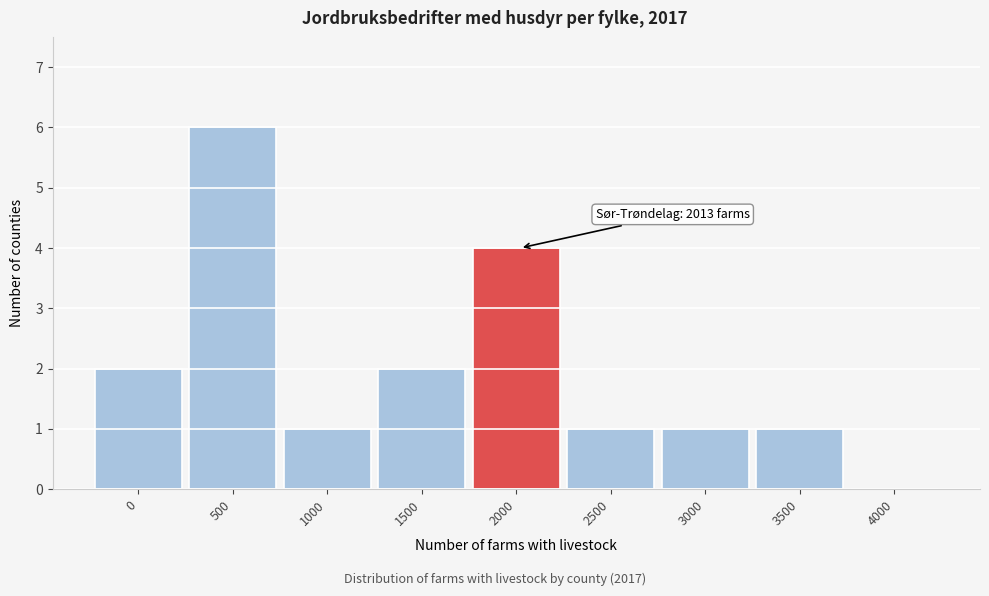

Reading left to right, transcribe all the data shown in this chart.

0=2	500=6	1000=1	1500=2	2000=4	2500=1	3000=1	3500=1	4000=0